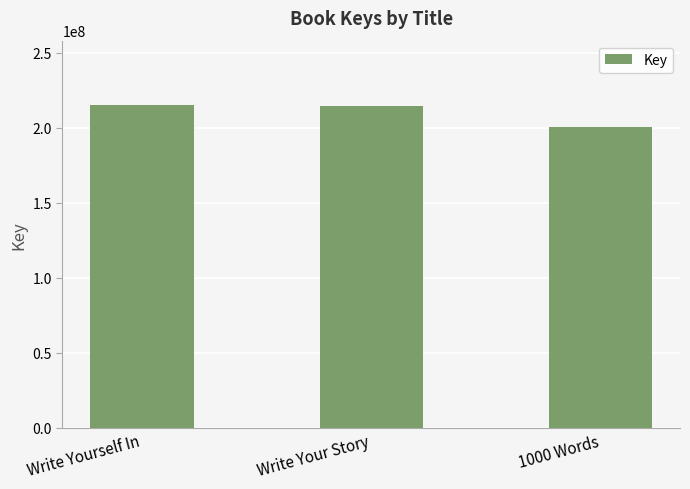

Count the number of data series in this chart.

1